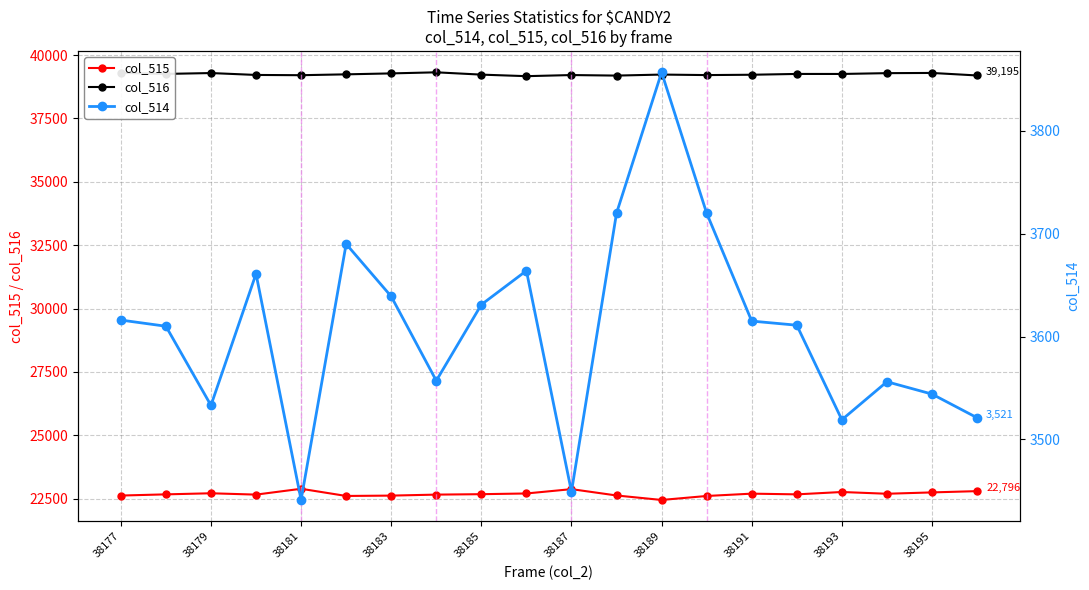

At which label does col_515 reach its minimum?

38189